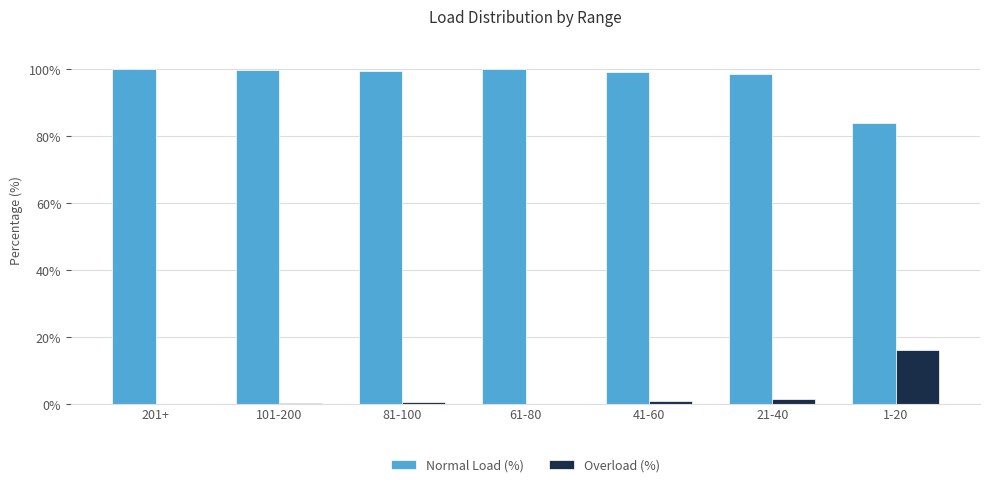

Is it true that Normal Load (%) equals 47.9 at 1-20?

False